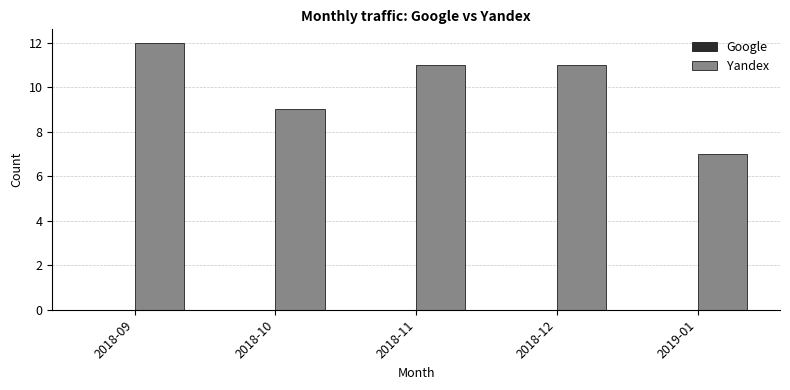

What is the ratio of the value at 2018-12 to the value at 2018-10?

1.2